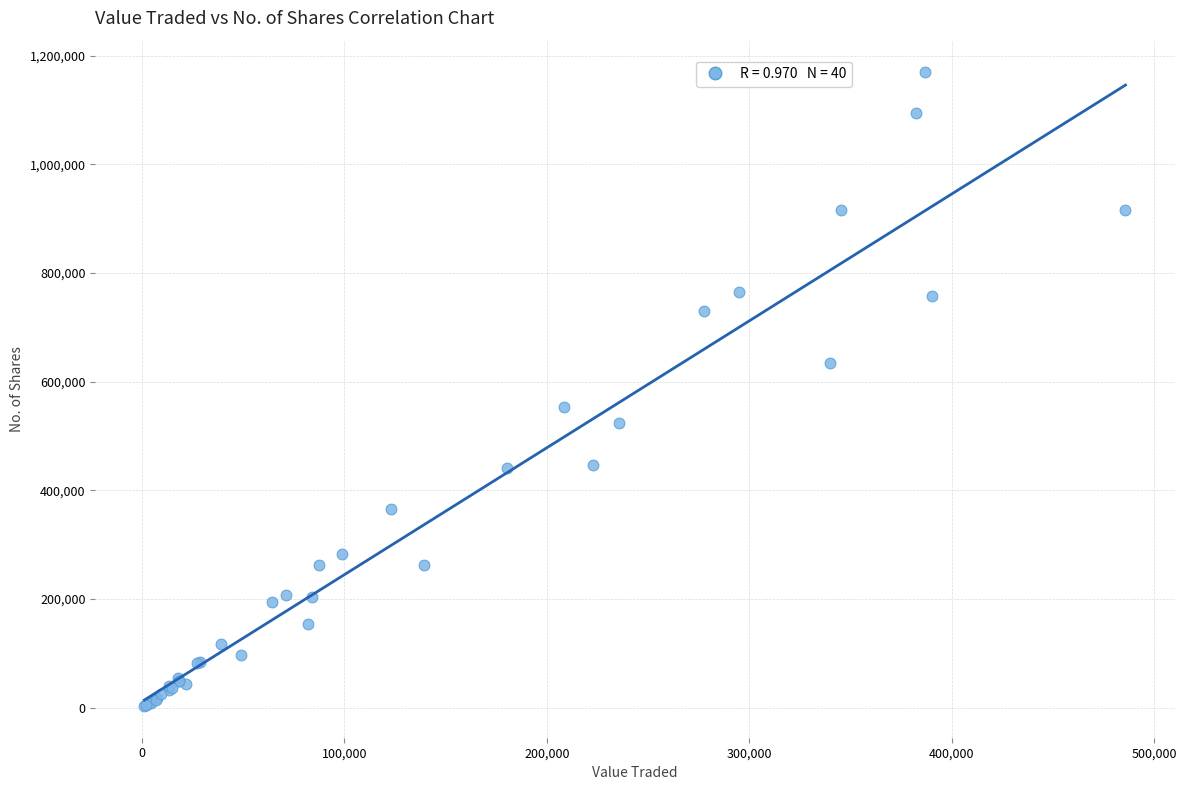

What Y value in the scatter plot is closest to 586142?

552999